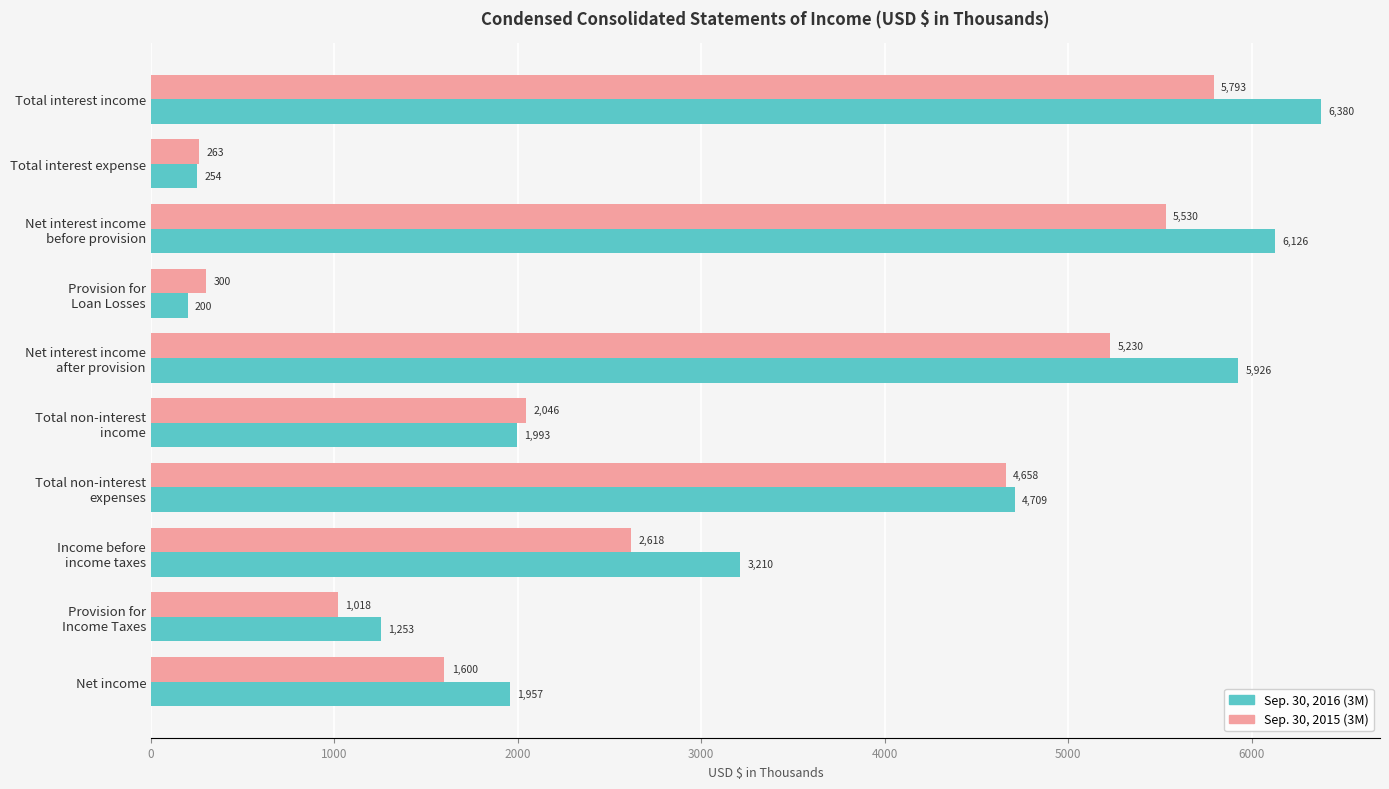

What is the difference between the maximum and minimum values in the Sep. 30, 2015 (3M) series?

5530